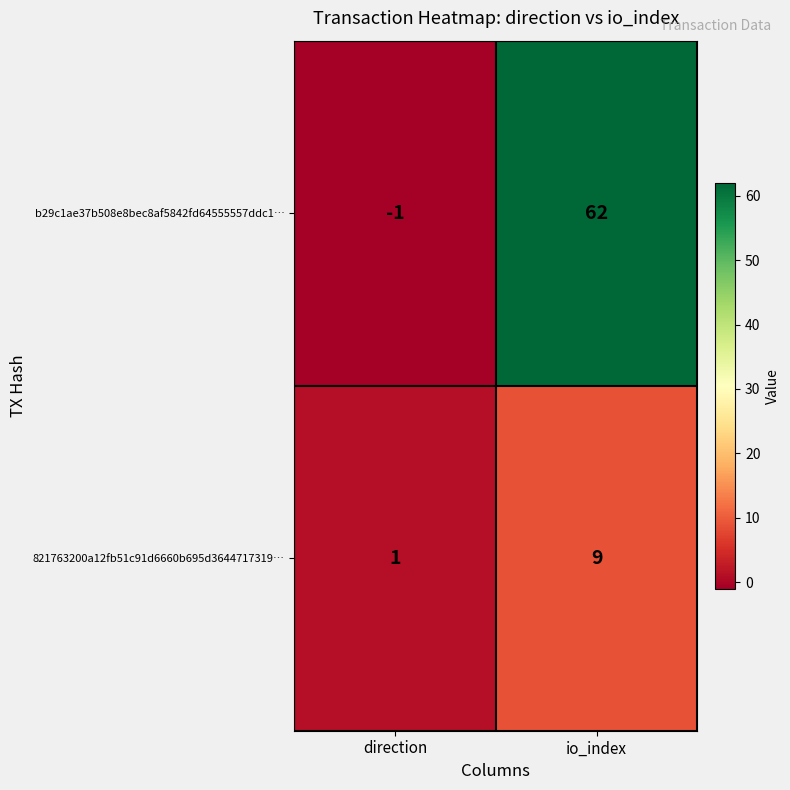

What is the smallest value displayed?

-1